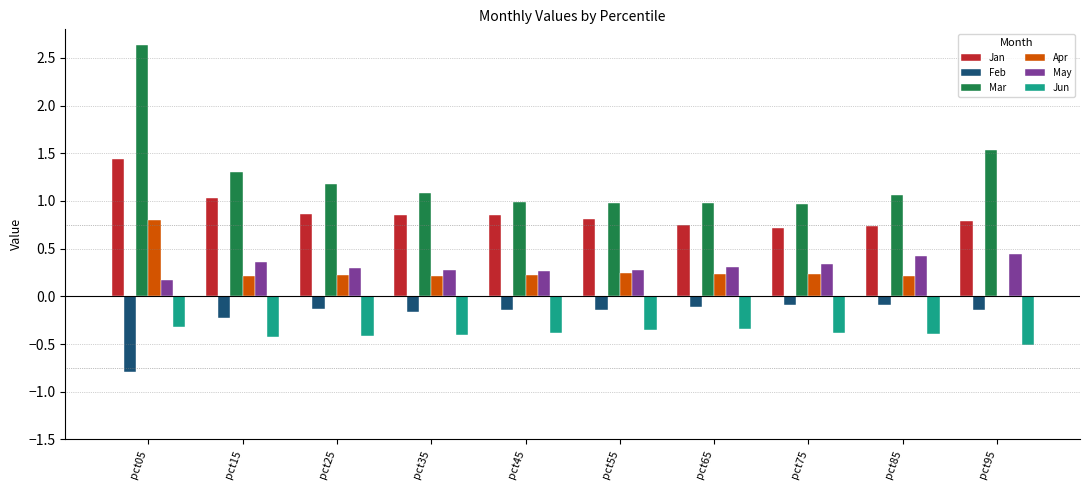

What is the total value across all series at pct15?

2.2